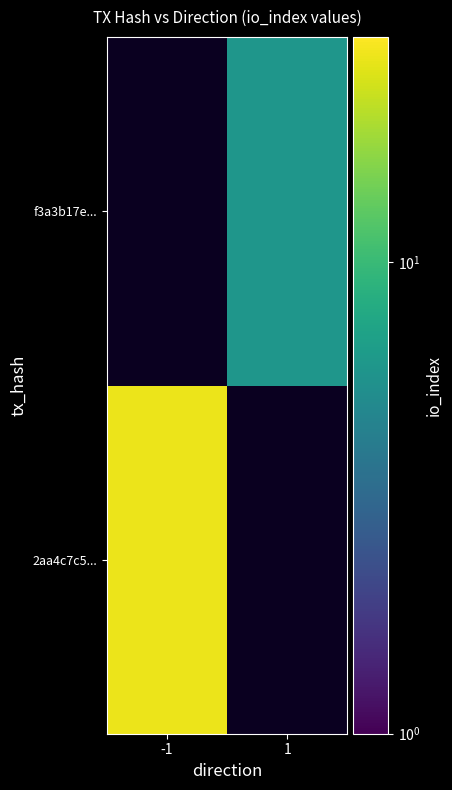

Which category has the highest value in the f3a3b17e... series?

-1